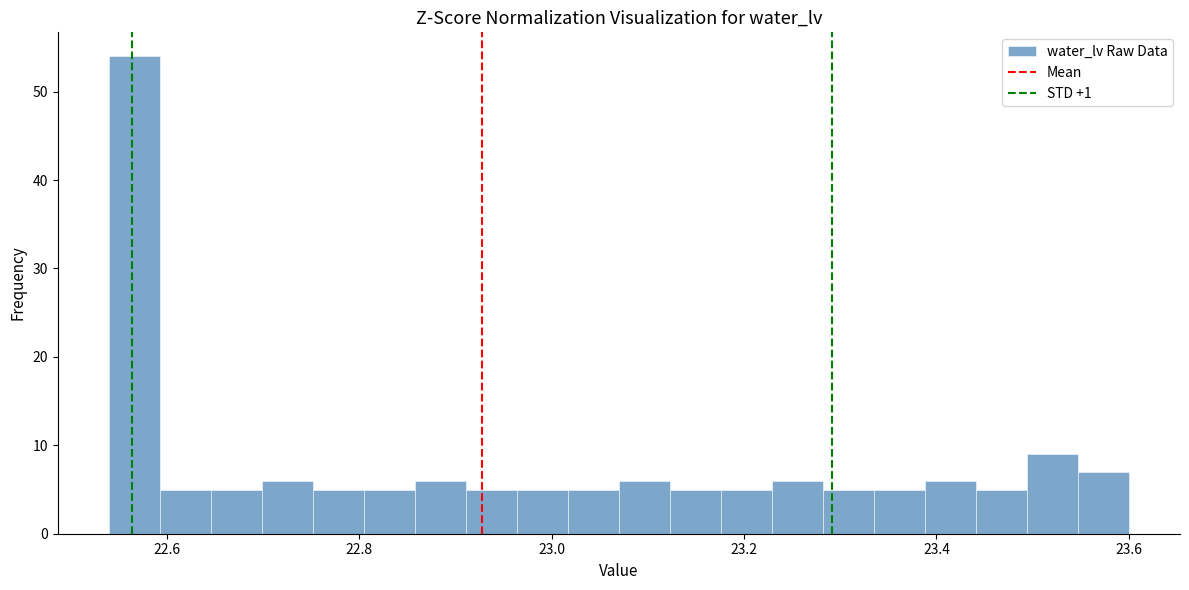

Read against the x-axis, roughly where is the centre of the tallest bar?

22.56